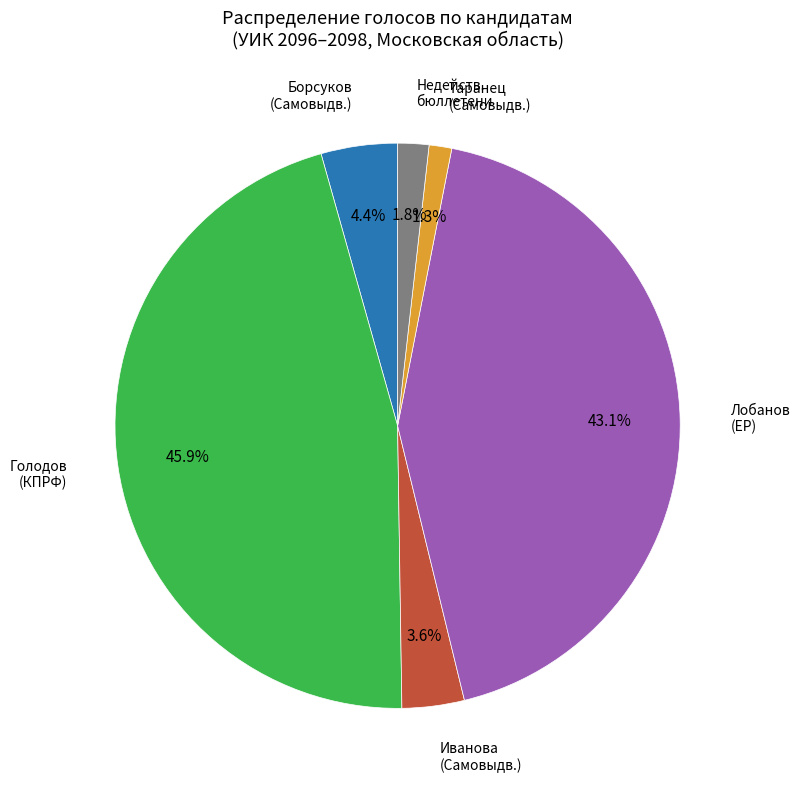

Is there any slice that represents more than half of the pie?

No